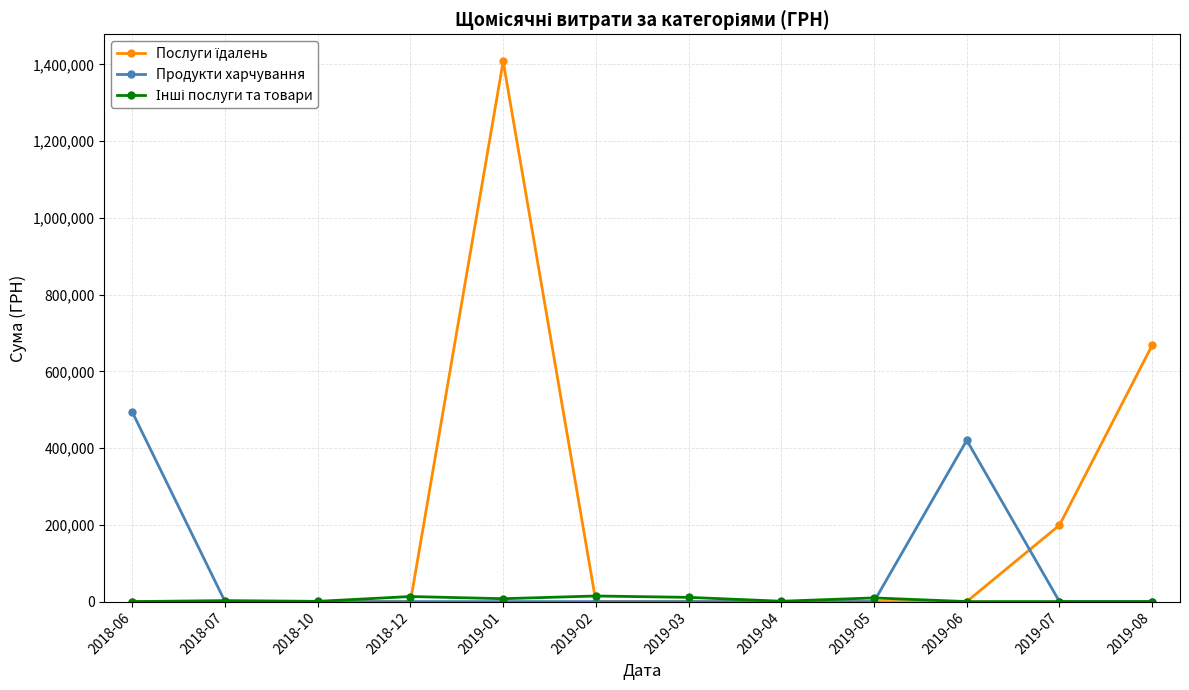

What is the label of the 10th point from the left?

2019-06